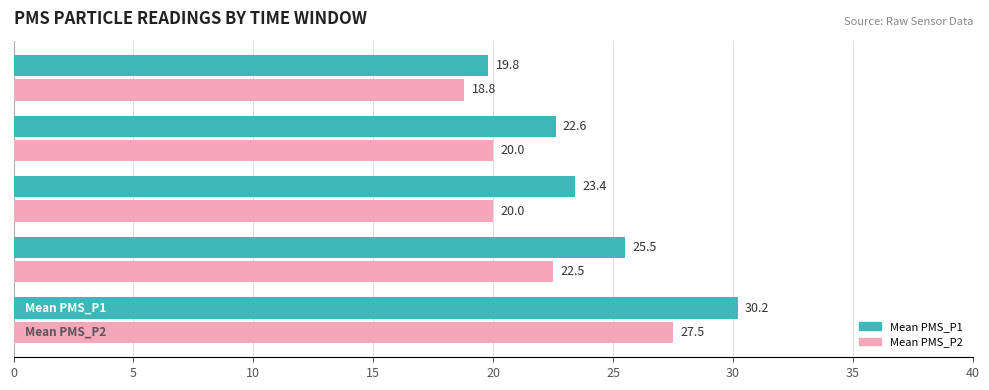

Rank the series by their average value, from lowest to highest.

Mean PMS_P2, Mean PMS_P1